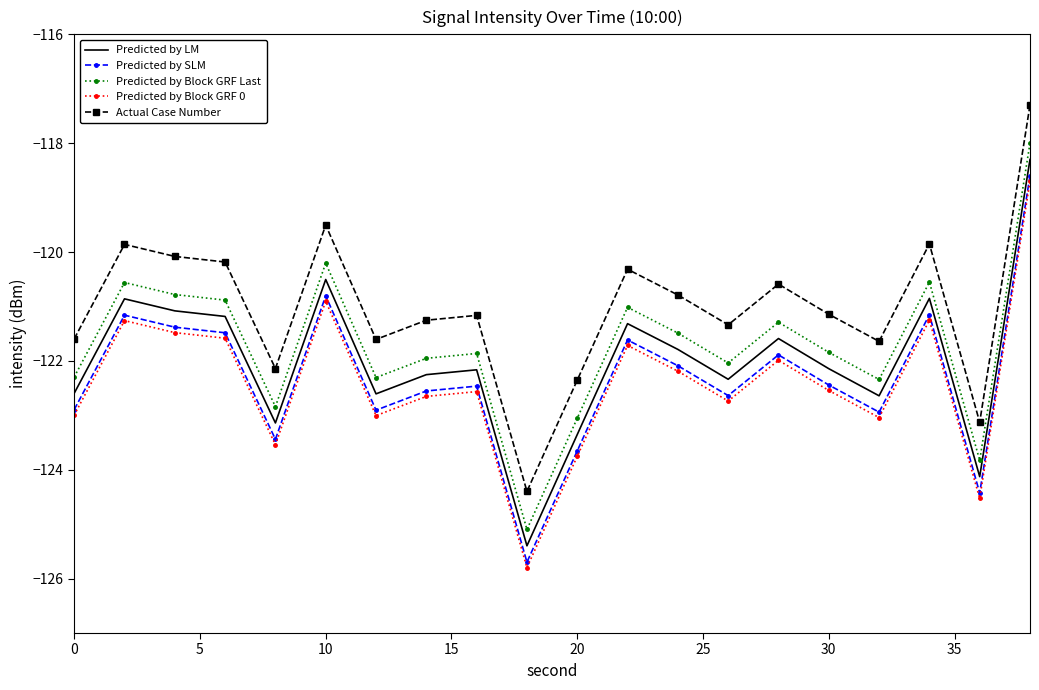

Which series has the largest total across all categories?

Actual Case Number